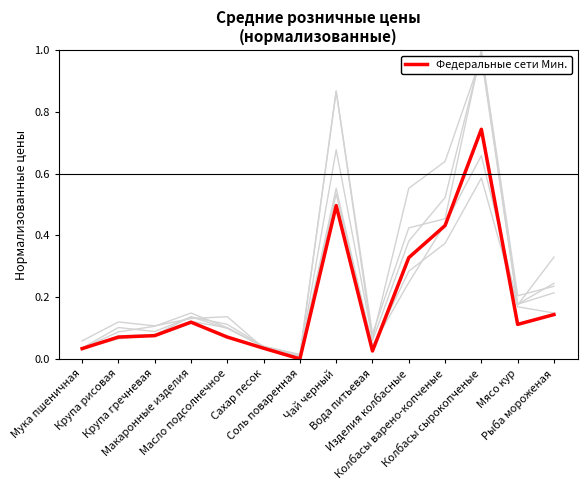

Is this an area chart (filled region under the line)?

No